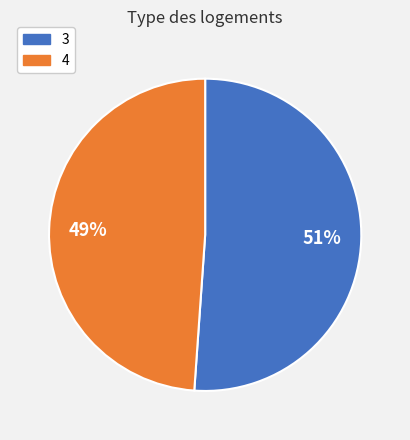

Which slice is the largest?

3